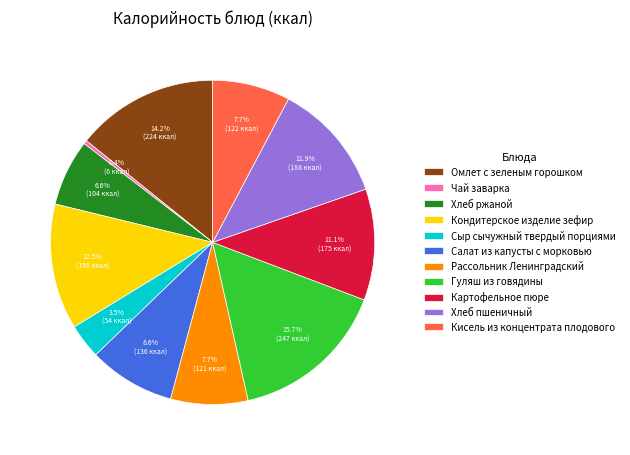

How many segments does this pie chart have?

11